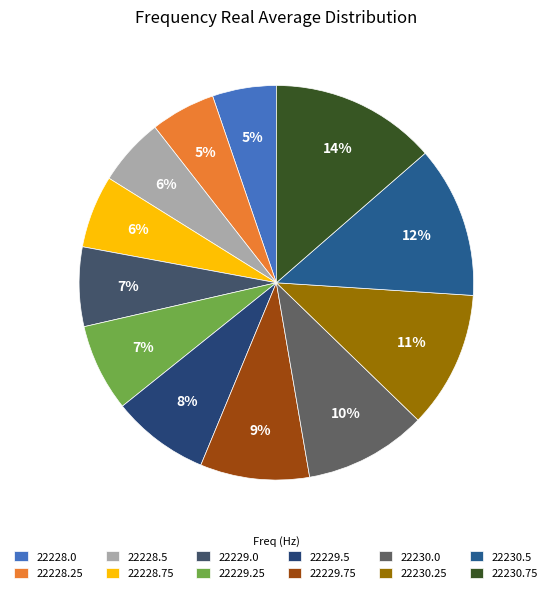

What is the total percentage of 22229.0 and 22228.25?

11.8%